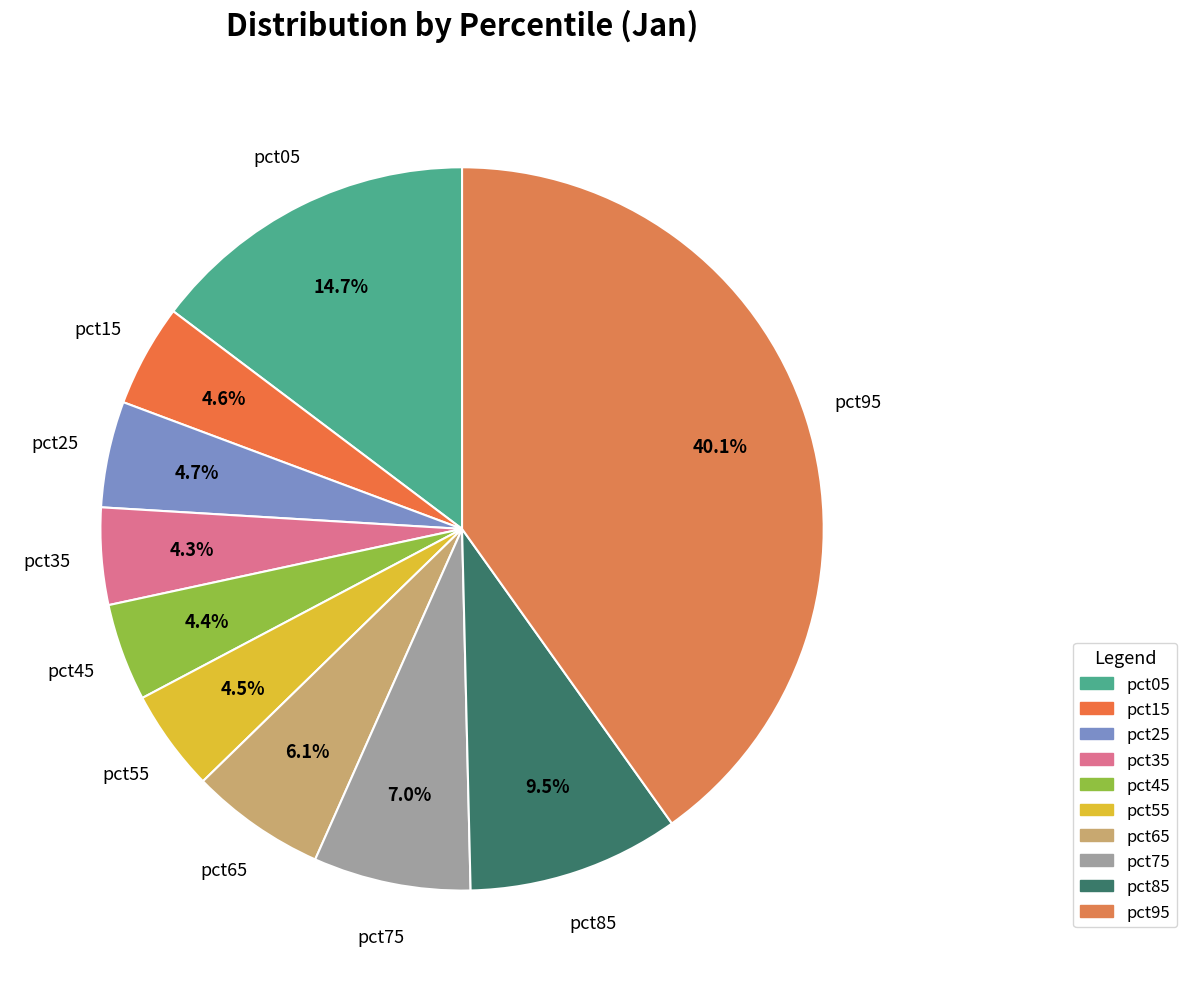

Is the sum of pct95 and pct65 greater than half?

No